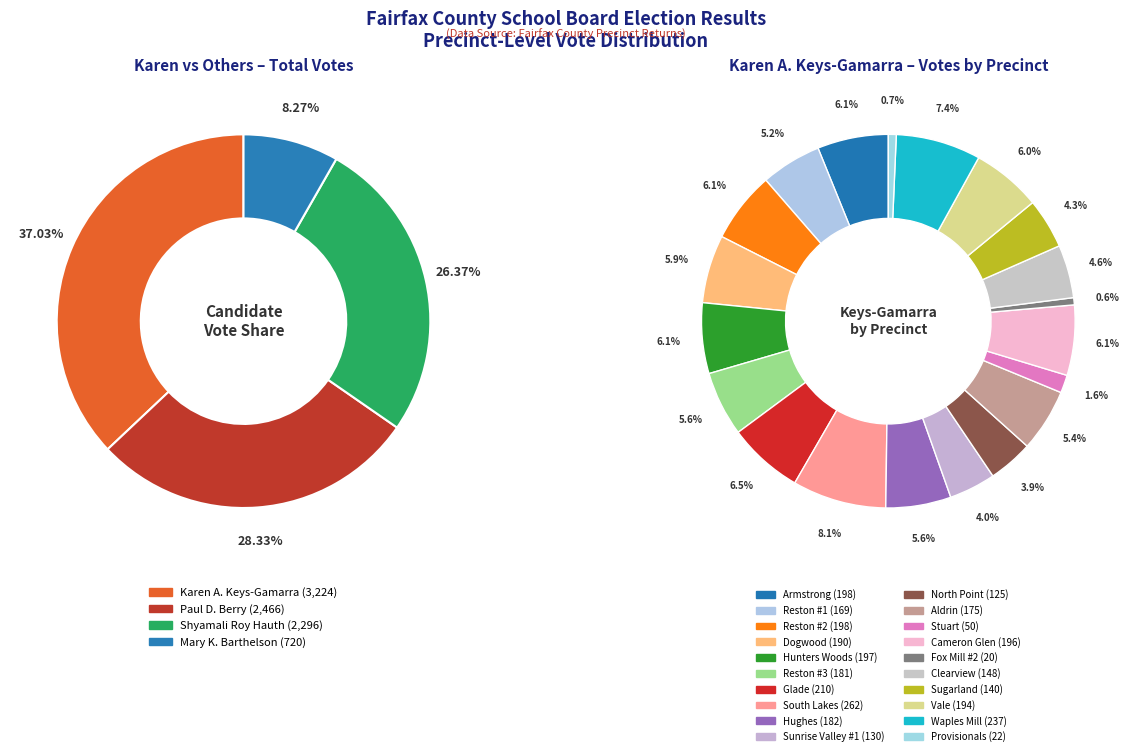

To the nearest percent, what is the combined percentage of Reston #1 and Cameron Glen?

11%